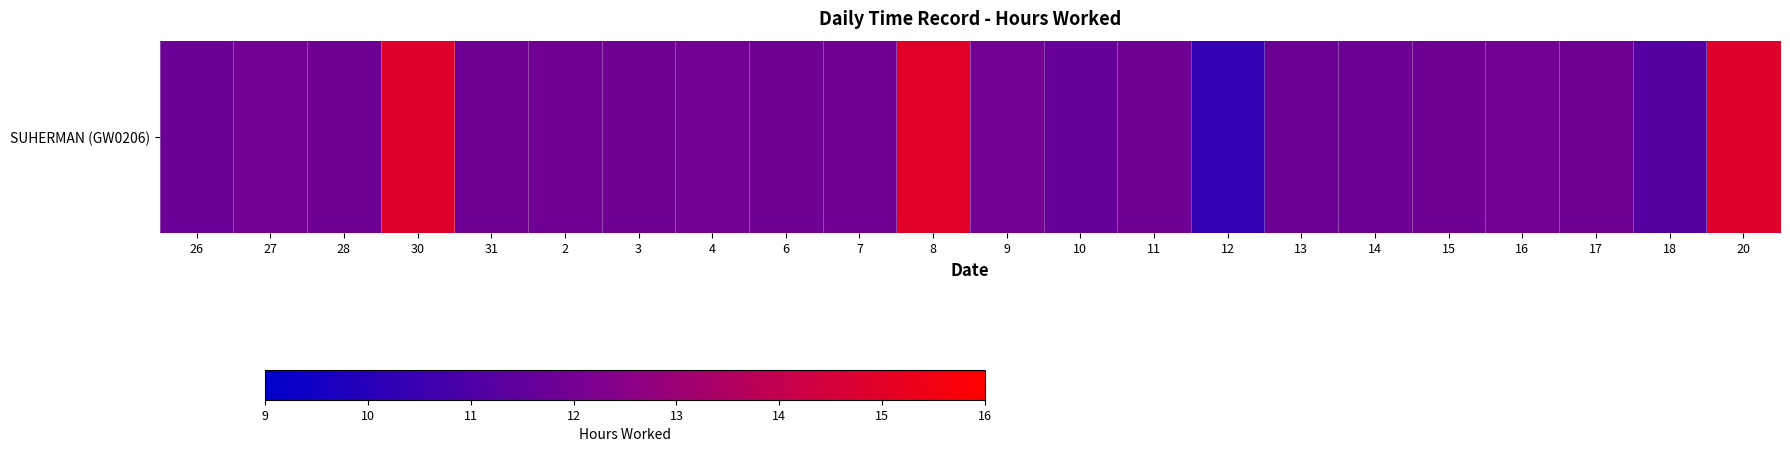

What is the sum of all values?

267.7